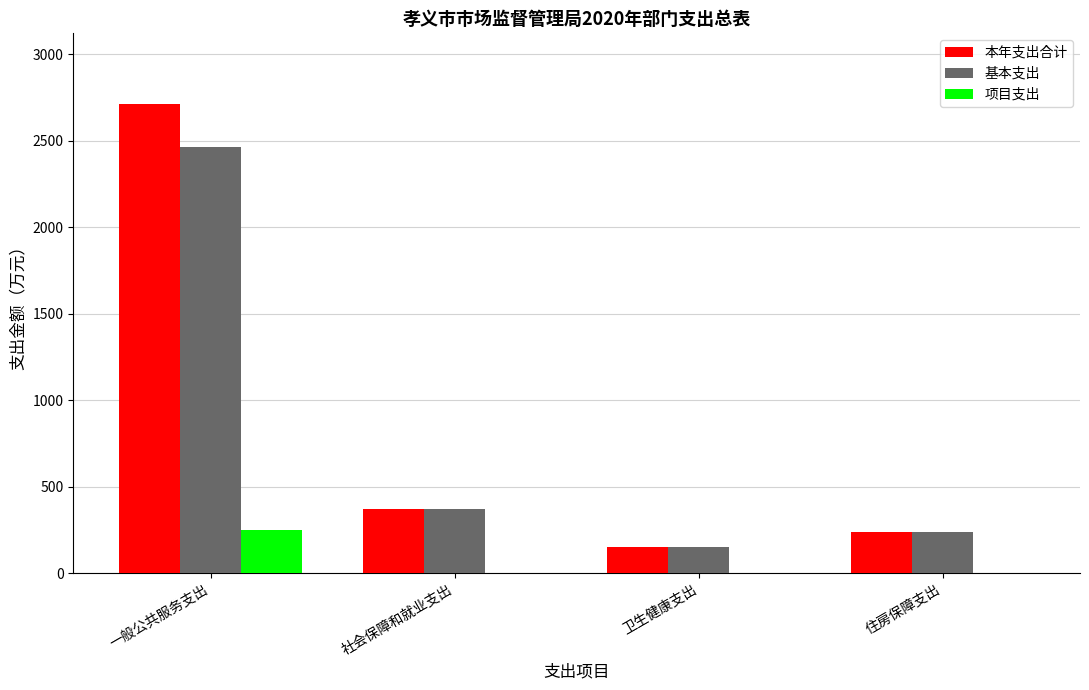

Which series changed the most between 一般公共服务支出 and 卫生健康支出?

本年支出合计